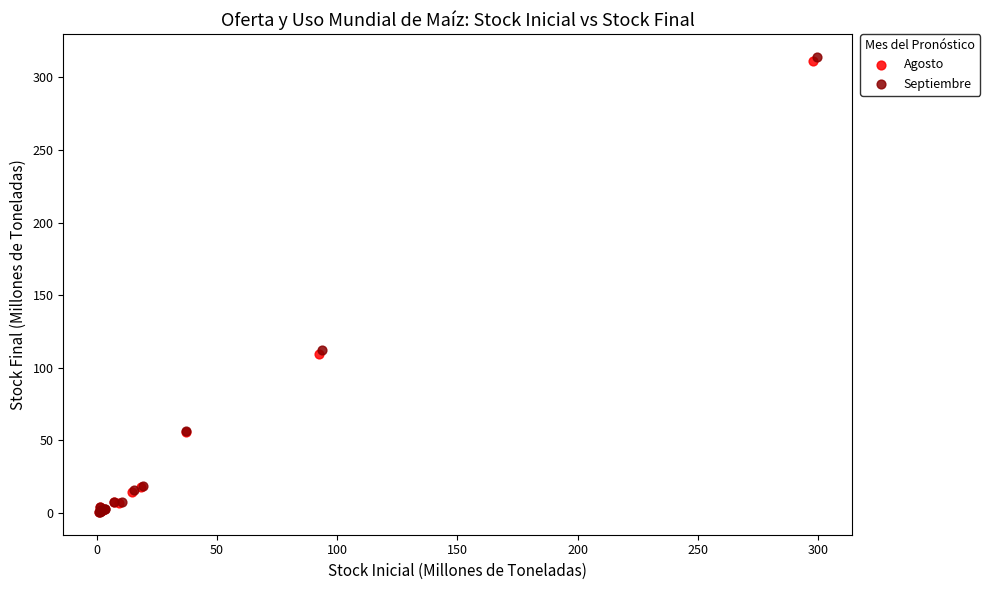

What are all the series names shown in the legend?

Agosto, Septiembre